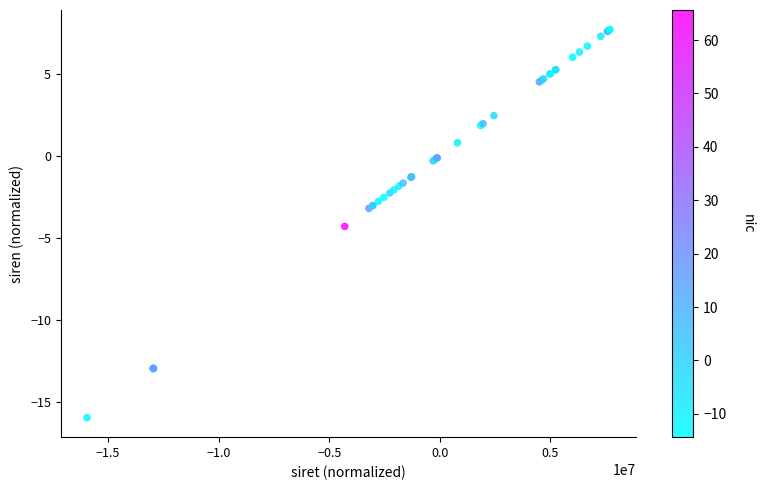

What Y value in the scatter plot is closest to -4?

-4.3